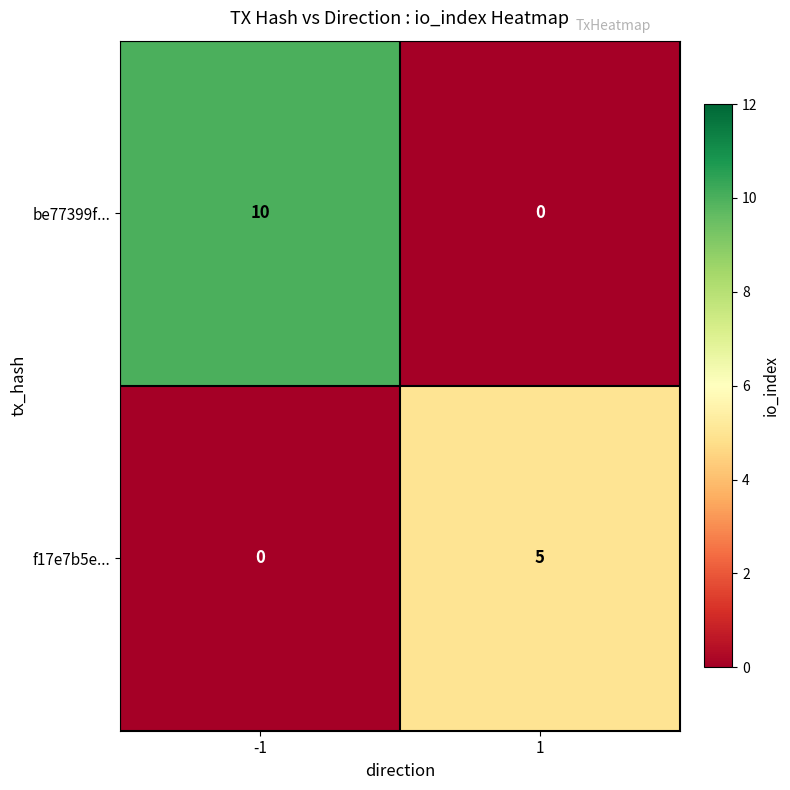

Rank the series at 1 from highest to lowest value.

f17e7b5e..., be77399f...